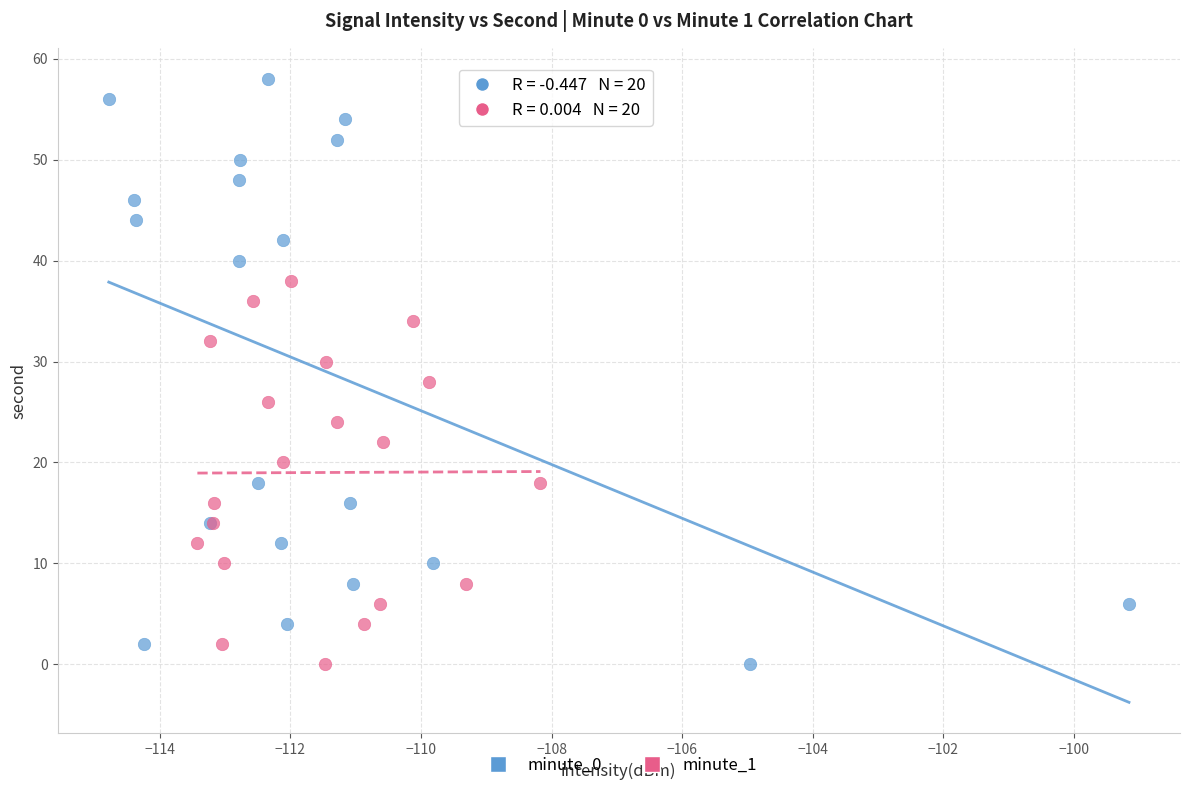

What are all the series names shown in the legend?

minute_0, minute_1